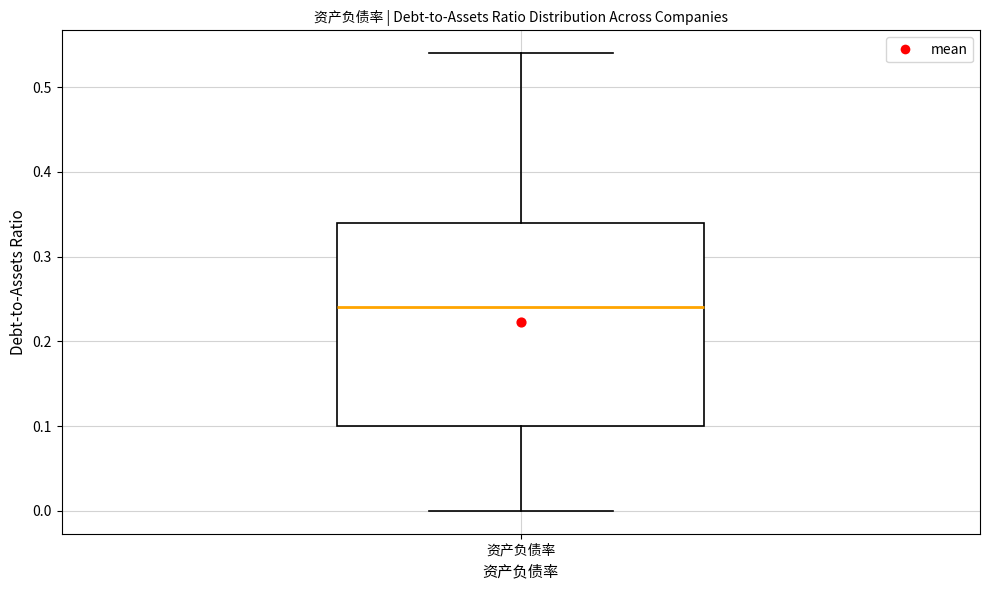

Where does the lower whisker of the box for 资产负债率 end on the y-axis? The values are not printed on the chart, so give them approximately, as read against the axis.

0.00